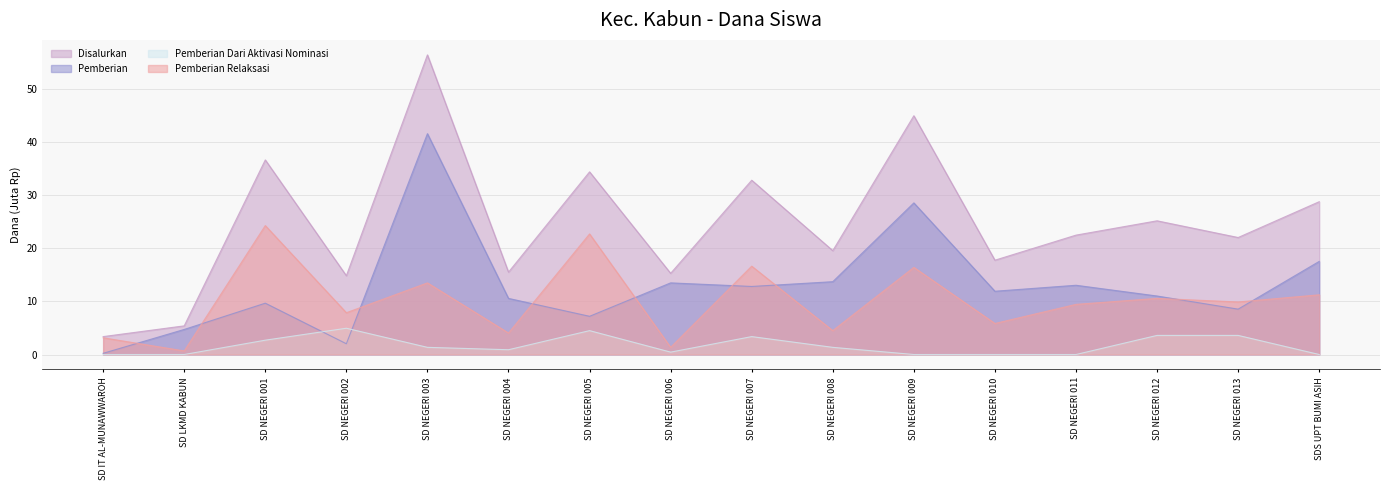

Between SD NEGERI 005 and SDS UPT BUMI ASIH, which is larger?

SD NEGERI 005